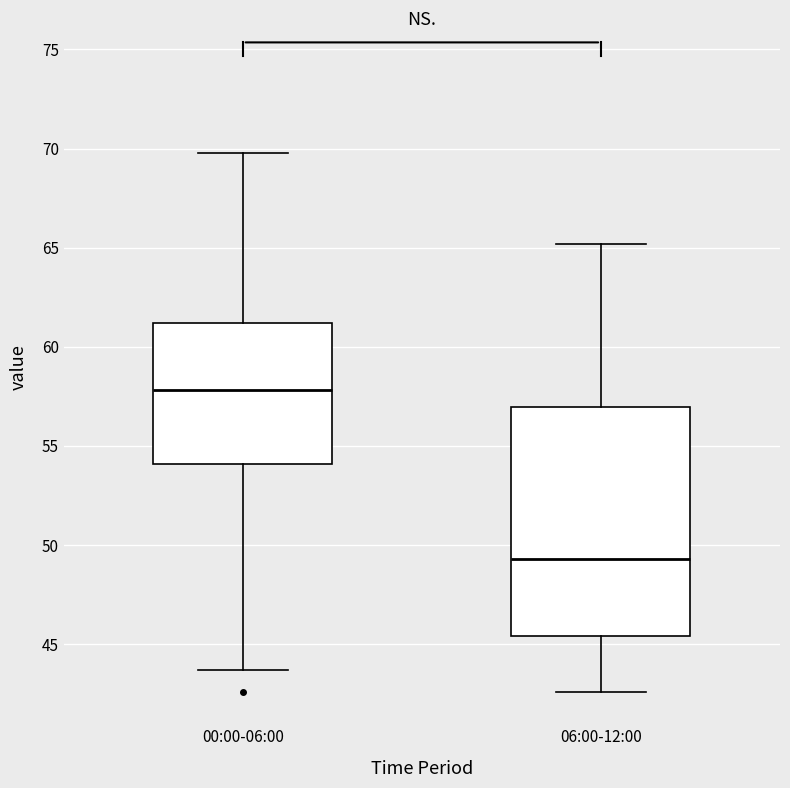

Which box is the tallest, from its lower edge to its upper edge?

06:00-12:00